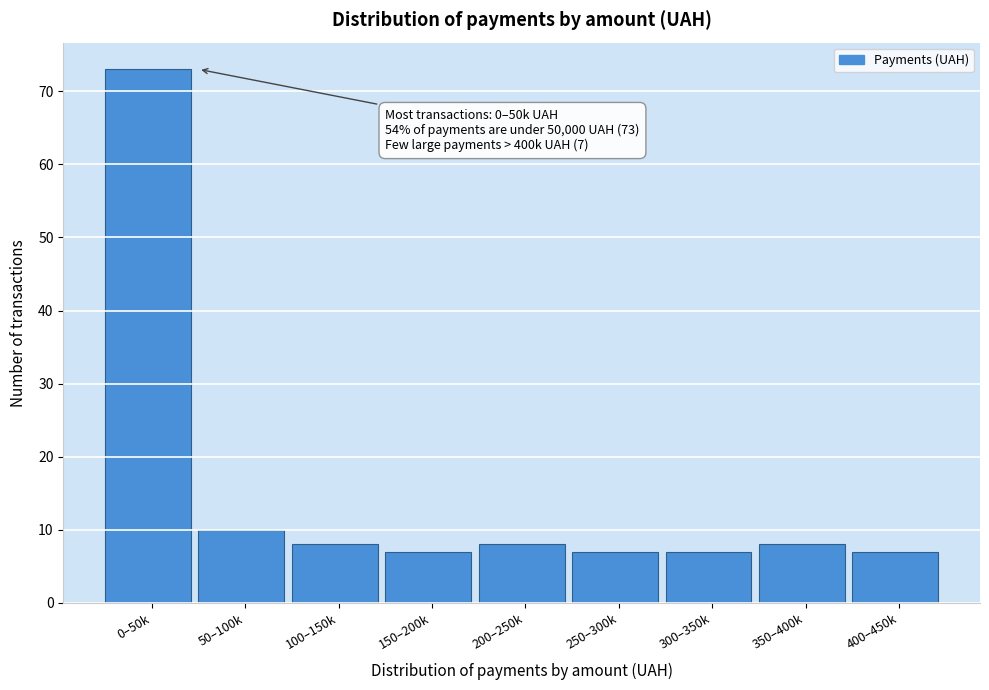

Reading left to right, transcribe all the data shown in this chart.

73	10	8	7	8	7	7	8	7